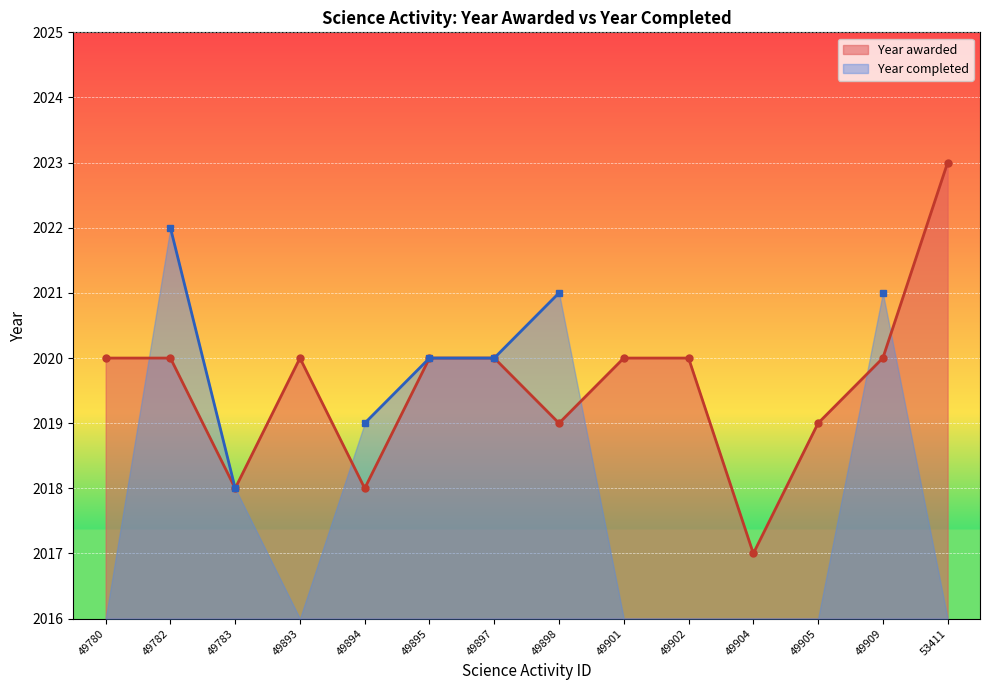

Which label corresponds to the largest value in the chart?

53411